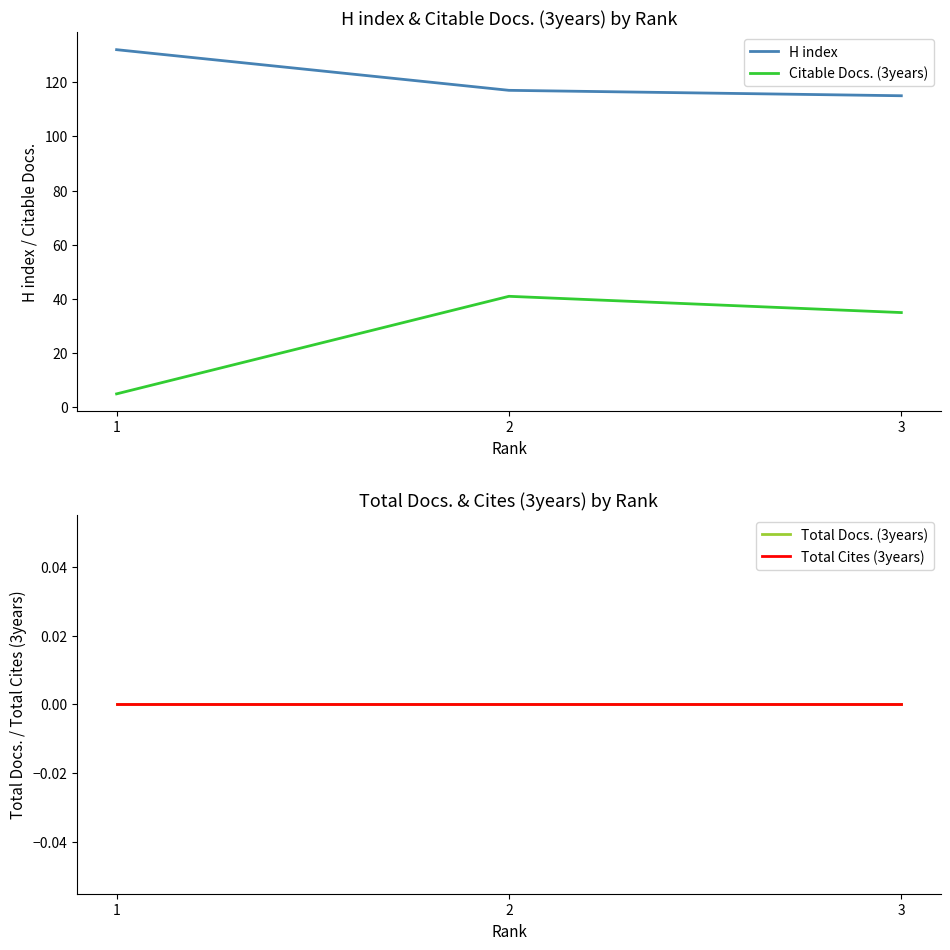

Reading left to right, extract all data points from this chart.

H index: 1=132	2=117	3=115
Citable Docs. (3years): 1=5	2=41	3=35
Total Docs. (3years): 1=0	2=0	3=0
Total Cites (3years): 1=0	2=0	3=0